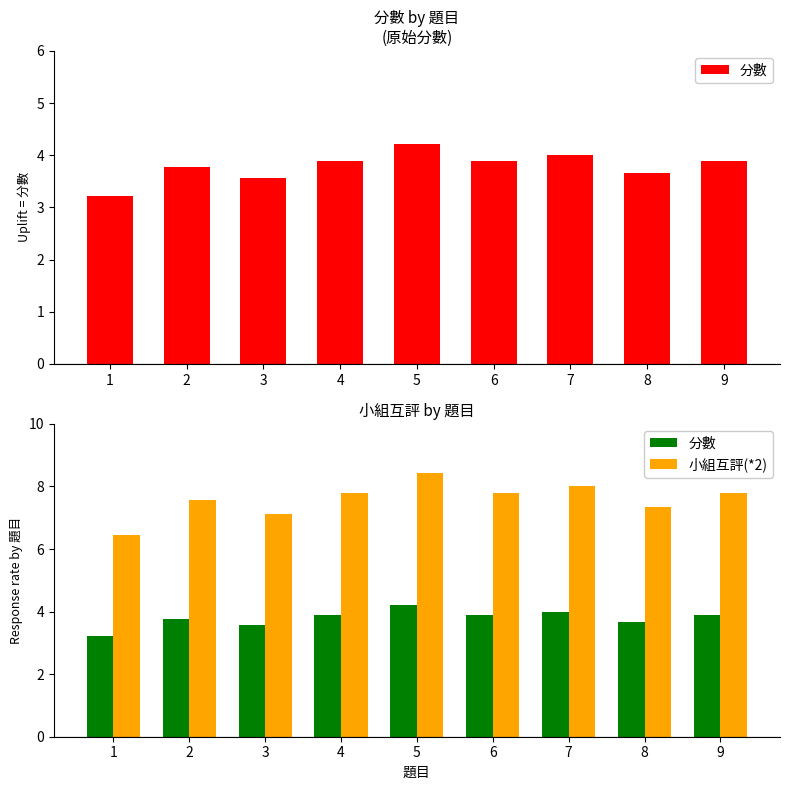

Is it true that 小組互評(*2) equals 6.4 at 1?

True